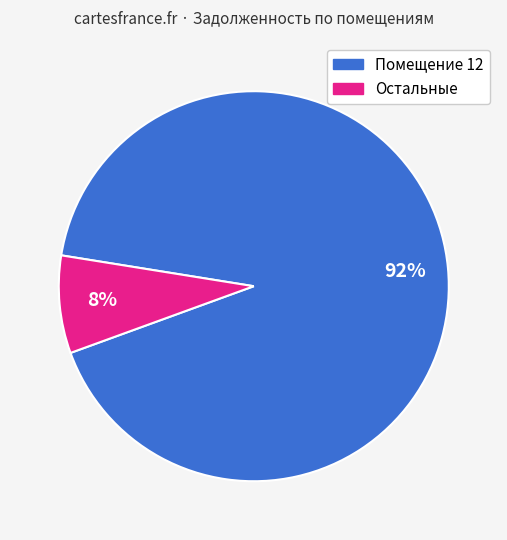

To the nearest percent, what is the difference between the largest and smallest slice percentages?

84%